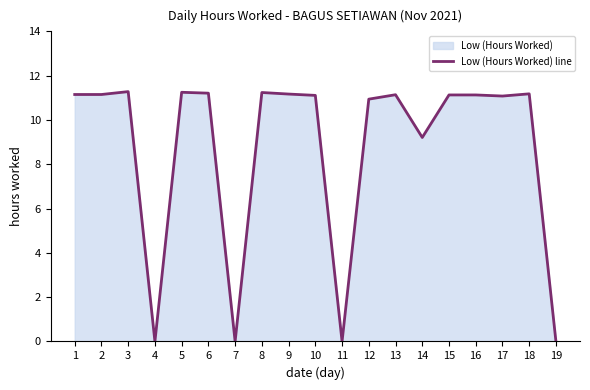

What is the average value?

8.7